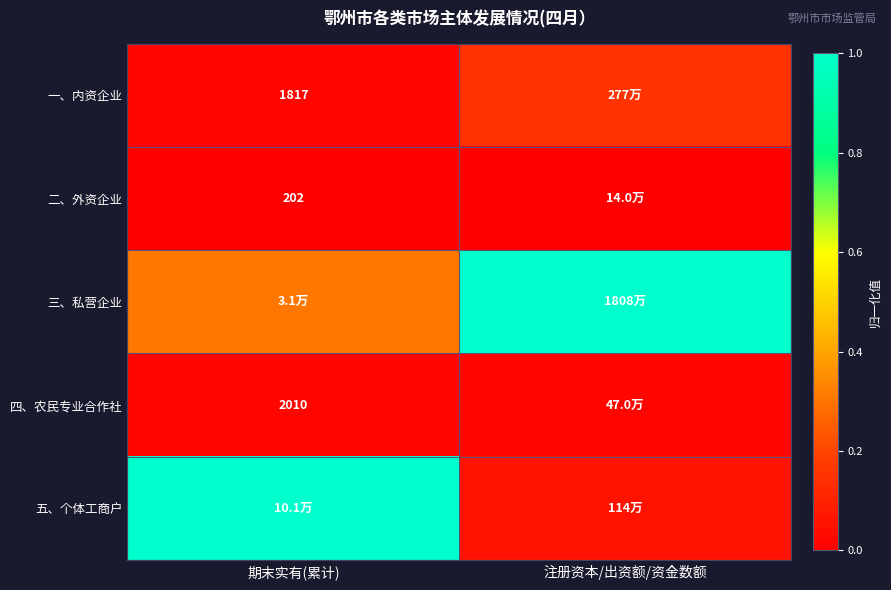

At which label does 四、农民专业合作社 reach its minimum?

期末实有(累计)